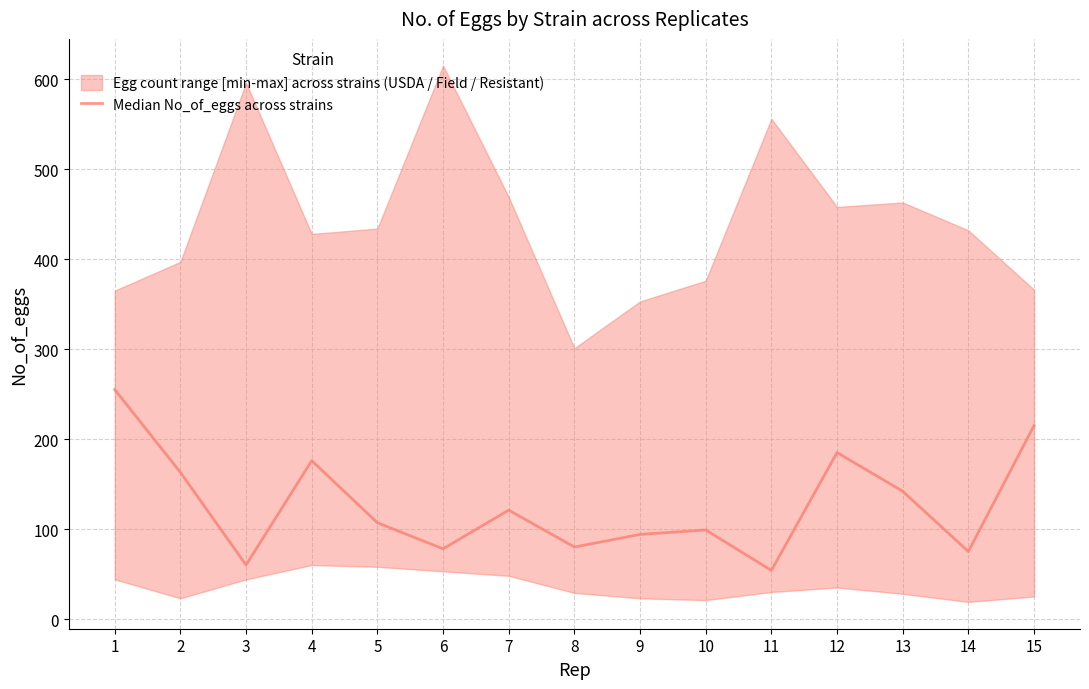

What is the ratio of the value at 8 to the value at 14?

1.1